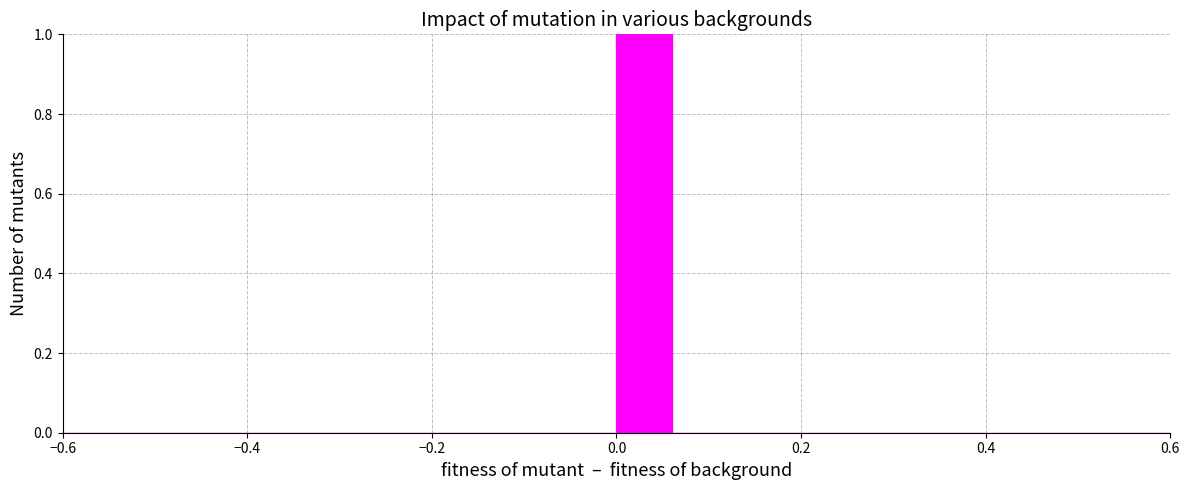

Read against the x-axis, roughly where is the centre of the tallest bar?

0.04